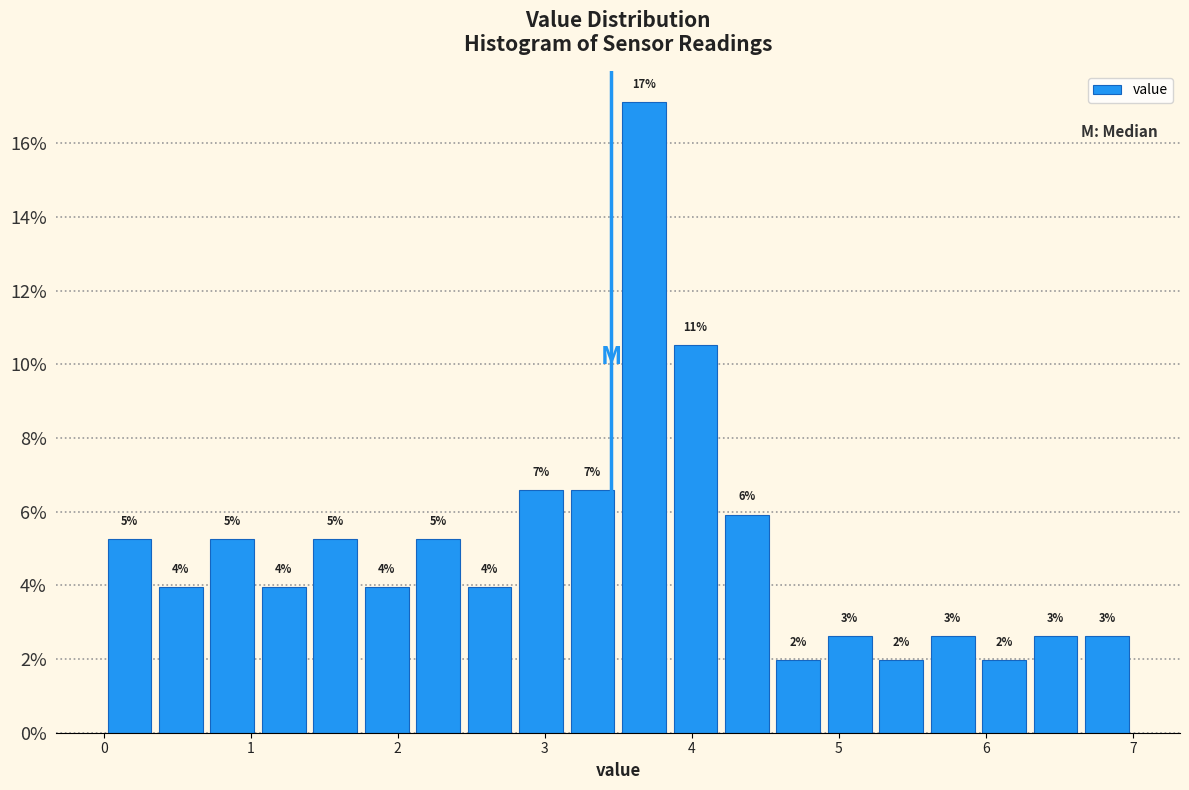

Around what value on the x-axis is the tallest bar? Give the approximate position of its centre, as read against the axis.

3.7